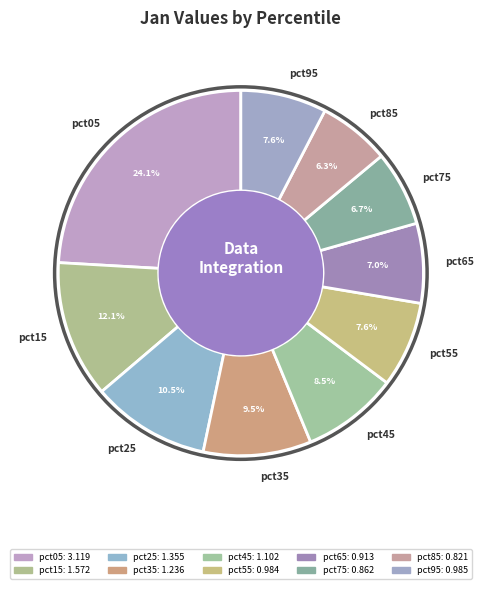

How many slices are in this pie chart?

10